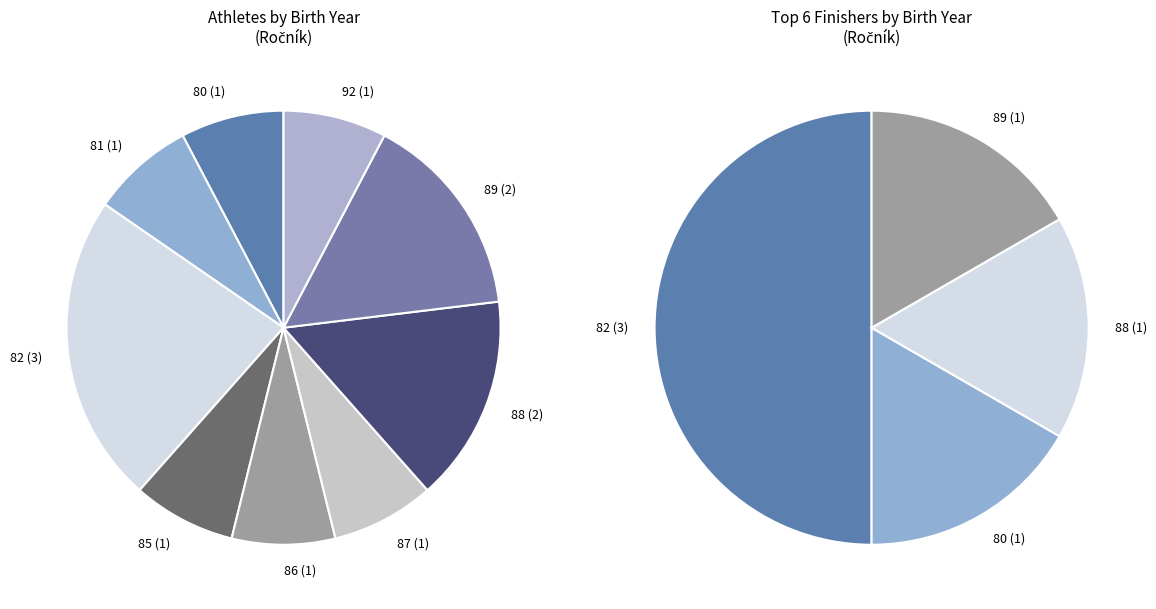

How many segments does this pie chart have?

9